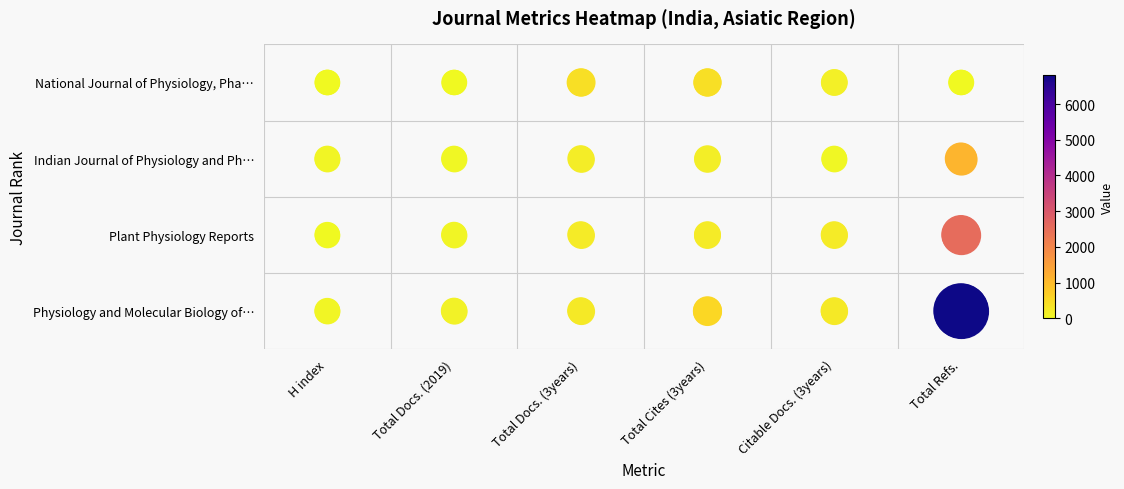

At Total Cites (3years), list the series in order from largest to smallest.

Rank 4, Rank 3, Rank 2, Rank 1